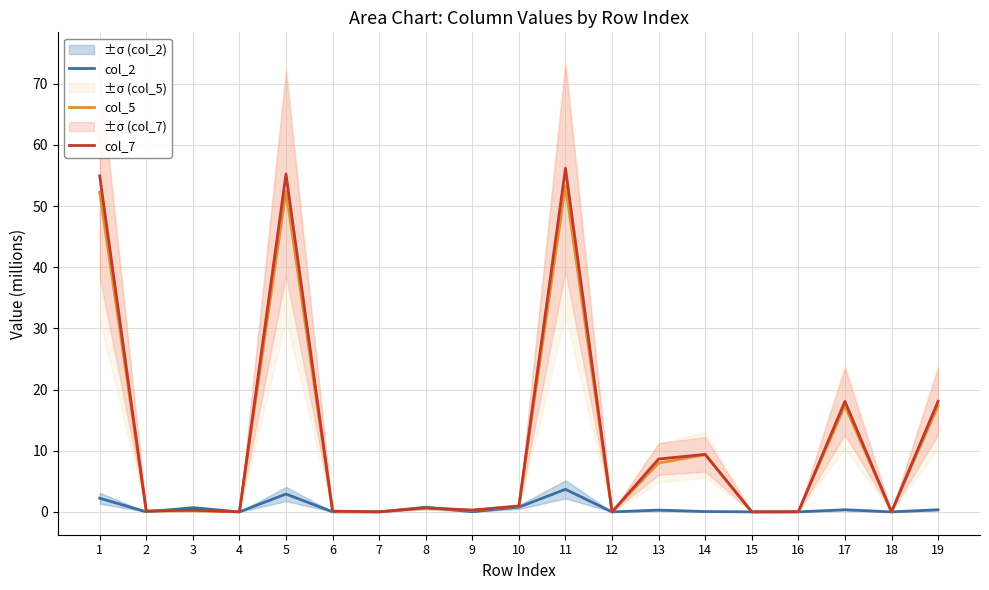

Is it true that col_5 equals 0.1 at 9?

False